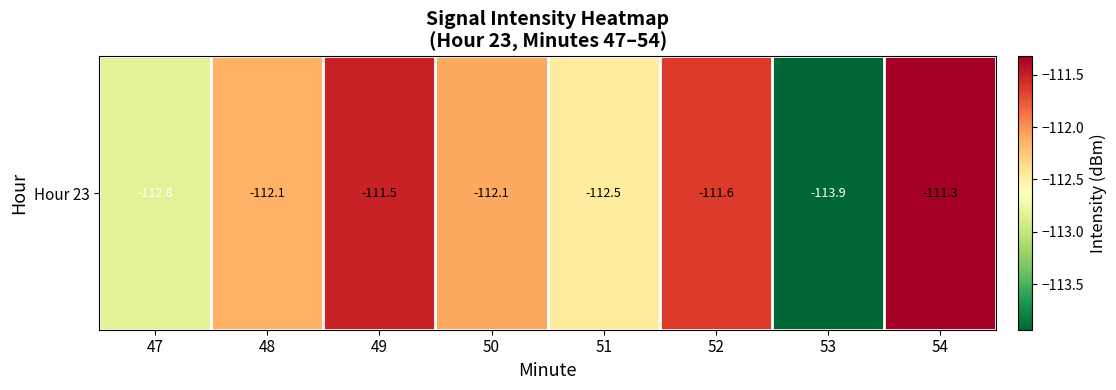

Is it true that the value at 49 is -189.9?

False